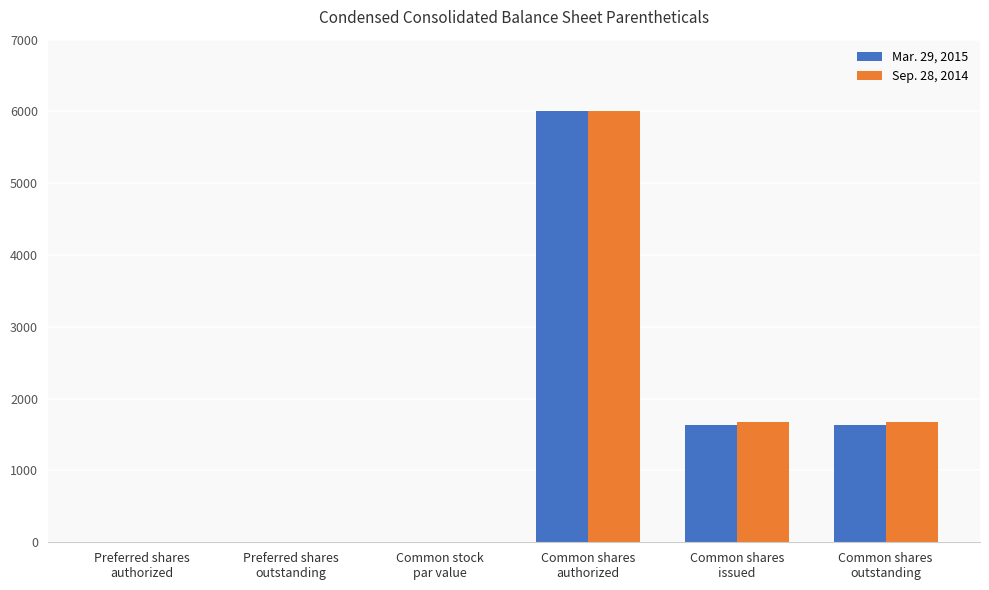

How many distinct data groups are displayed?

2